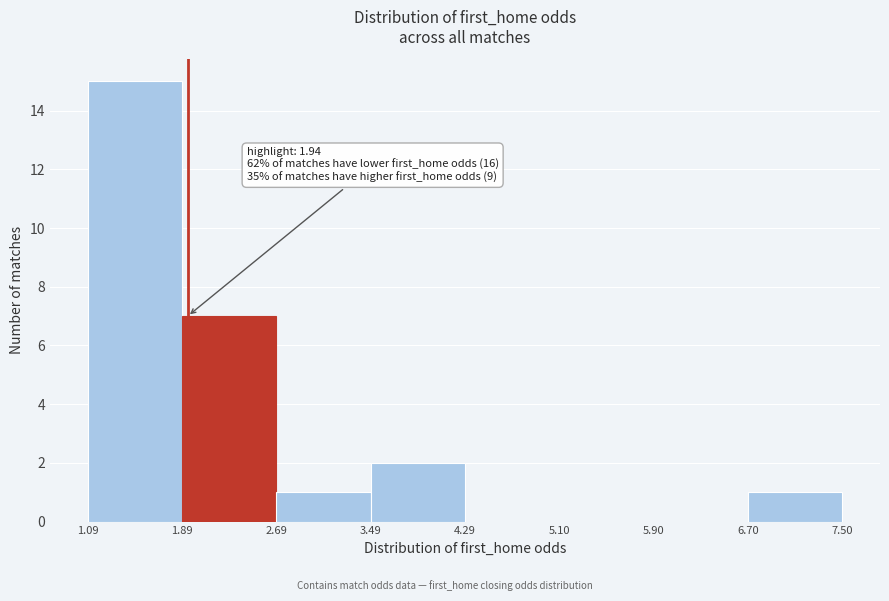

Over which range of the x-axis is the bar tallest?

1.09 to 1.89